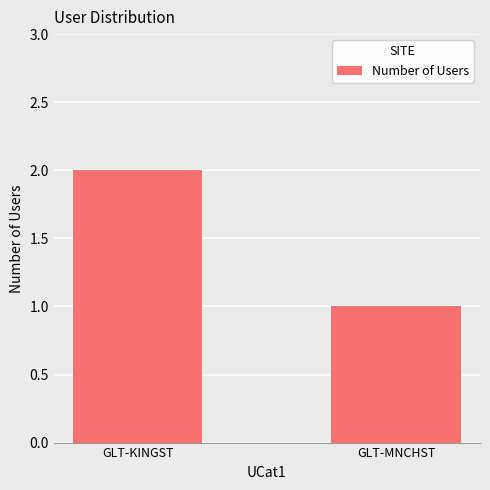

How many bars are there in total?

2